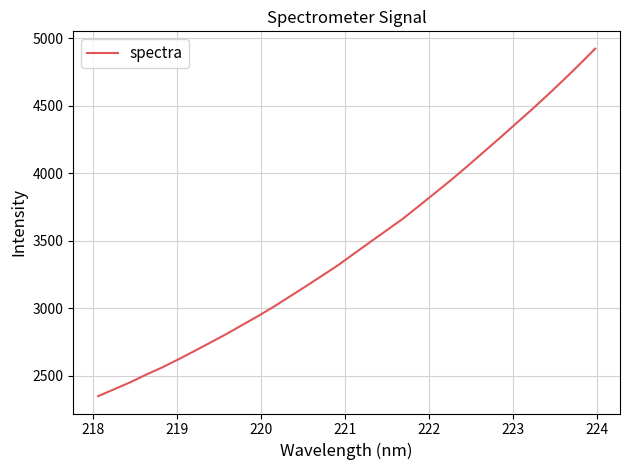

What is the greatest value displayed?

4921.3